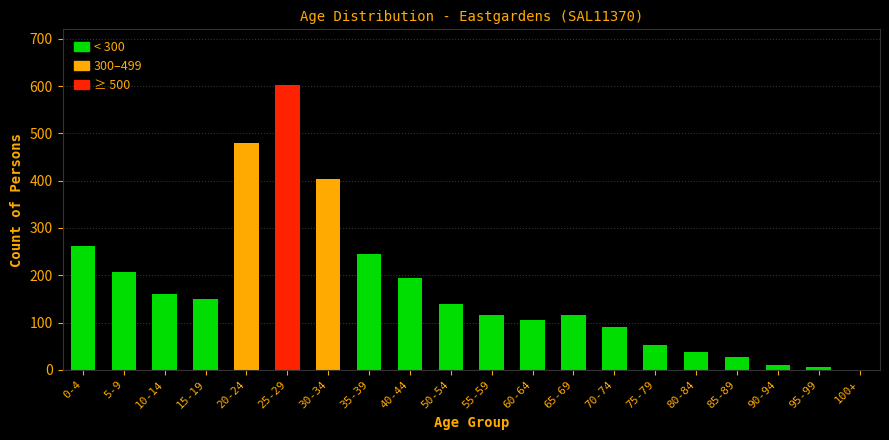

Reading left to right, what are all the values shown in this chart?

0-4=262	5-9=207	10-14=161	15-19=149	20-24=479	25-29=603	30-34=403	35-39=245	40-44=194	50-54=140	55-59=115	60-64=106	65-69=115	70-74=91	75-79=53	80-84=37	85-89=28	90-94=11	95-99=5	100+=0